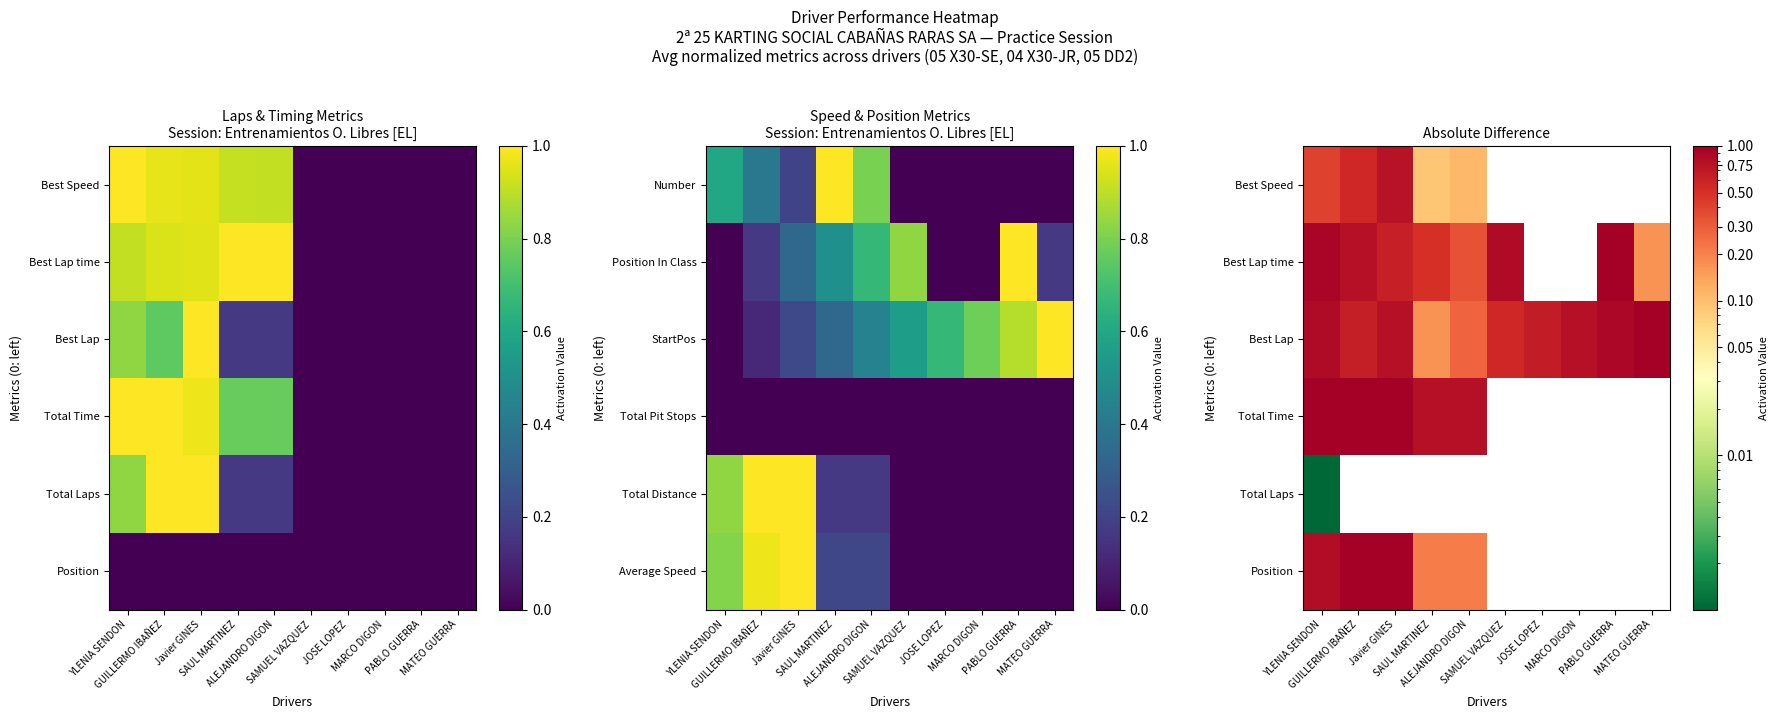

What is the total value across all series at PABLO GUERRA?

1.9